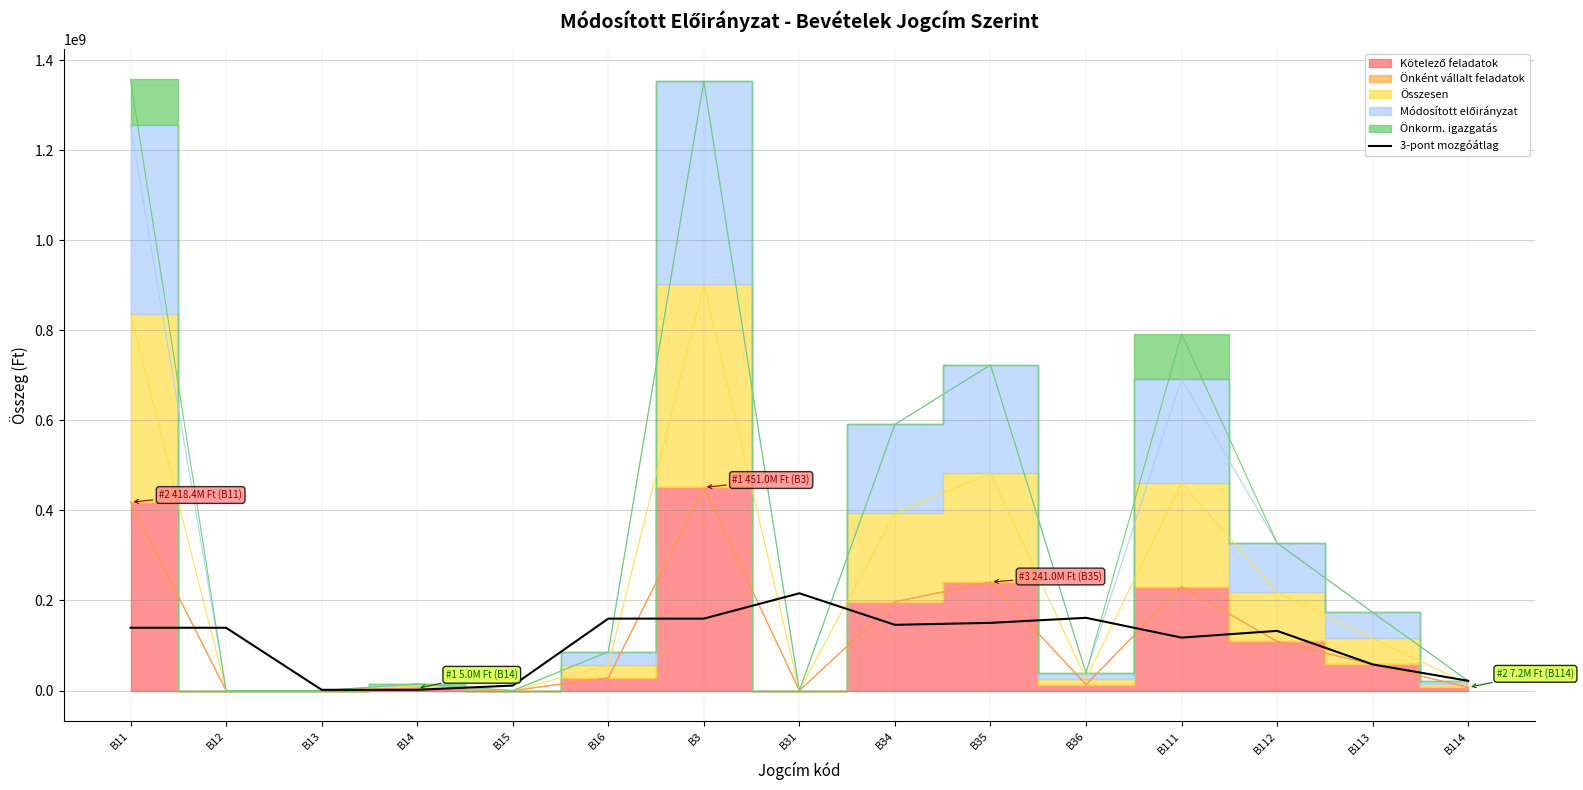

At which label does the data first exceed 139452627?

B11